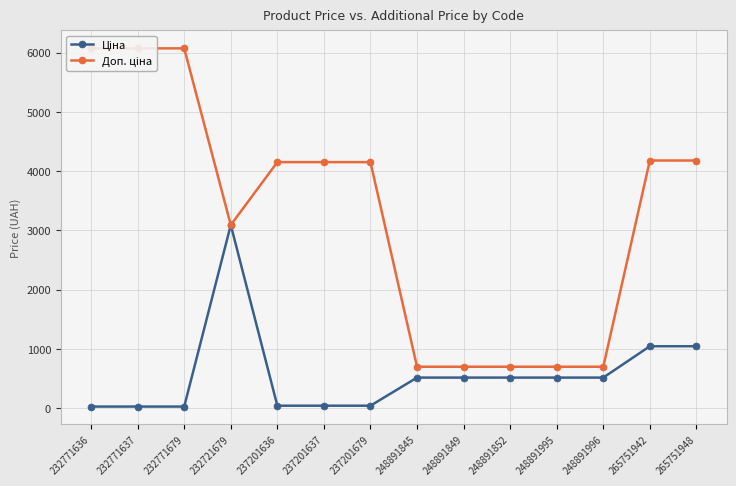

How many values in the Доп. ціна series are below 4152?

6